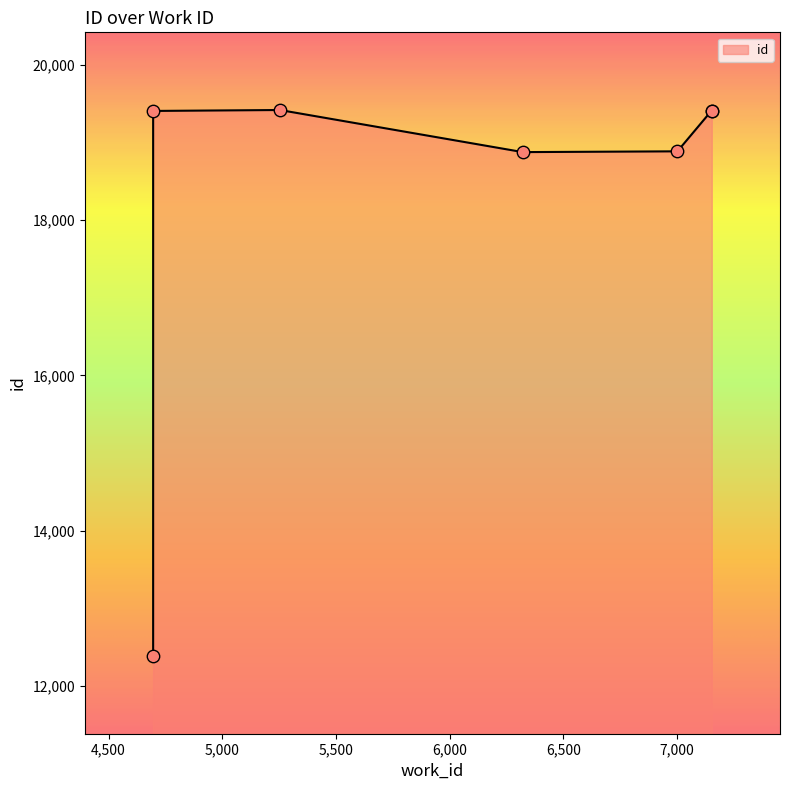

What is the ratio of the value at 7001 to the value at 4696?

1.6